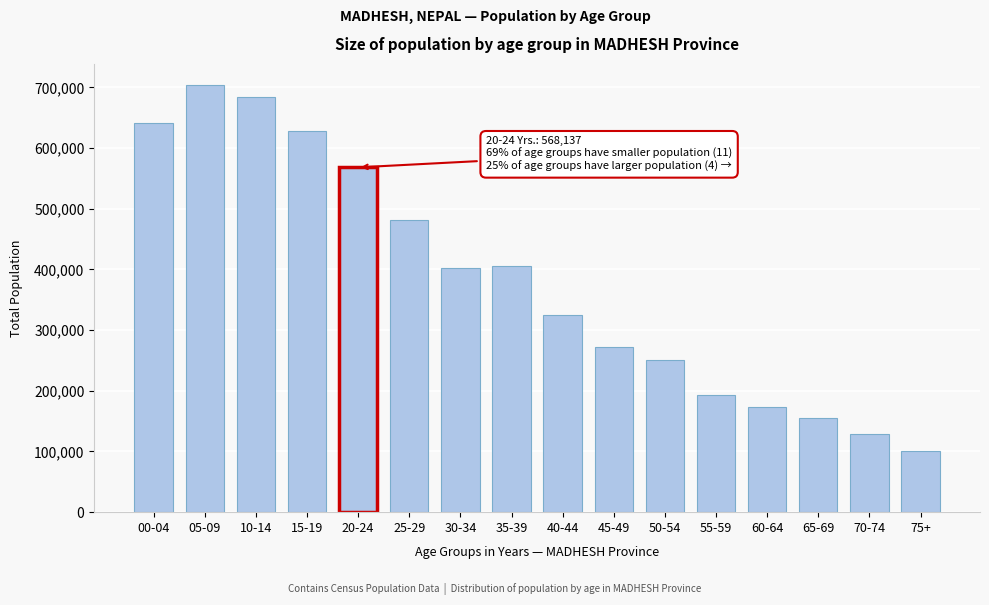

Reading left to right, extract all data points from this chart.

00-04=641122	05-09=703465	10-14=683655	15-19=628716	20-24=568137	25-29=480982	30-34=402234	35-39=405662	40-44=325657	45-49=272956	50-54=250054	55-59=192853	60-64=173483	65-69=155640	70-74=129392	75+=100592